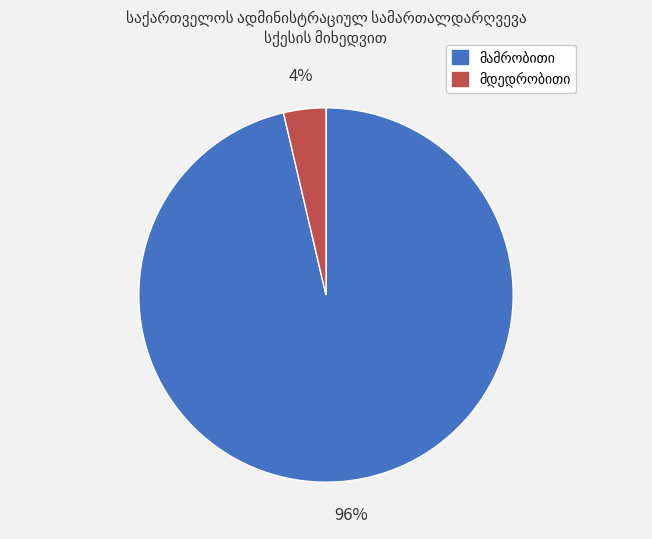

How many segments does this pie chart have?

2